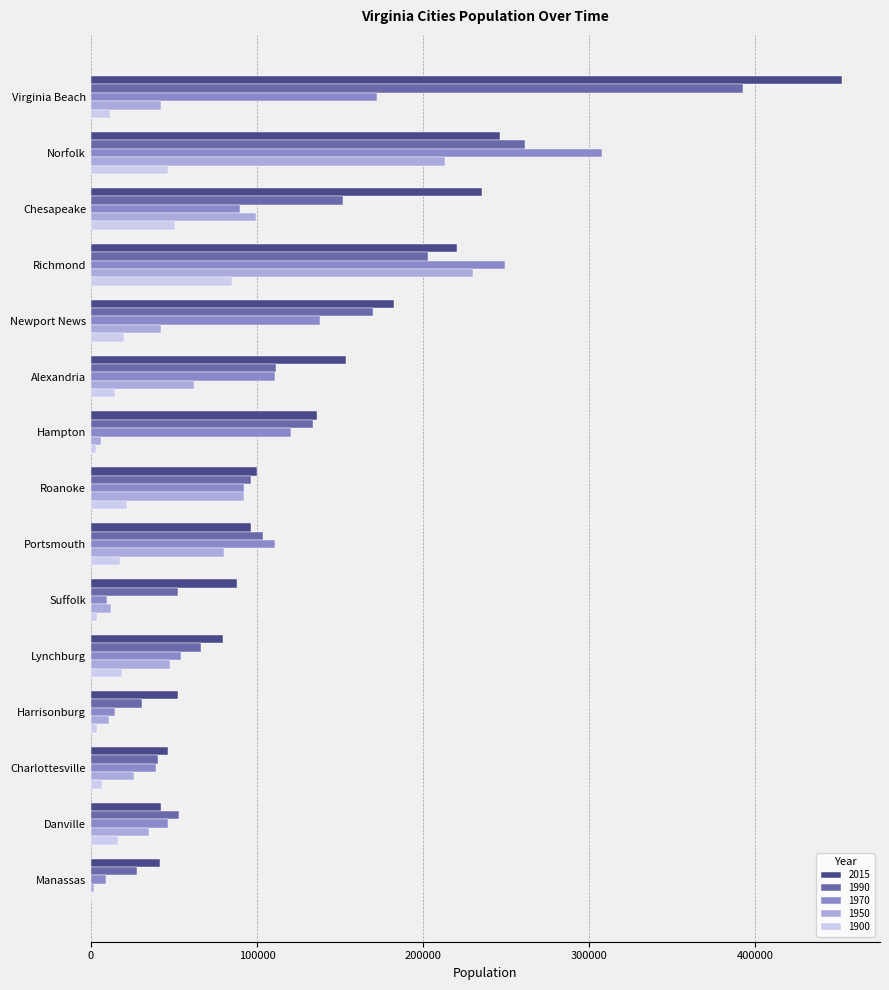

Is the value of 1970 at Charlottesville greater than the value of 2015 at Harrisonburg?

No